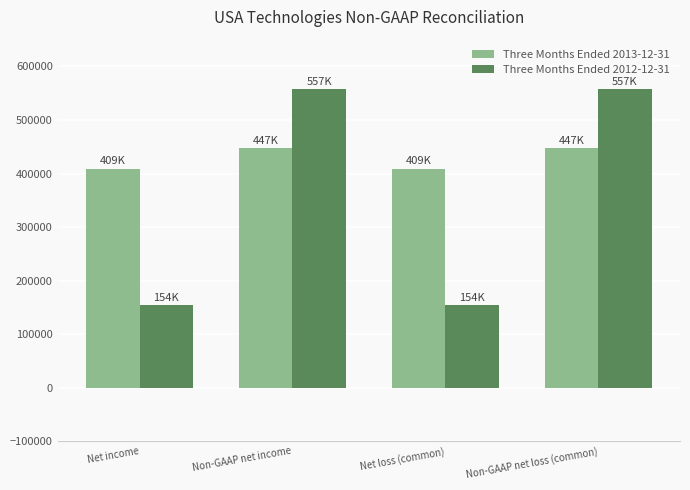

What is the greatest value displayed?

557393